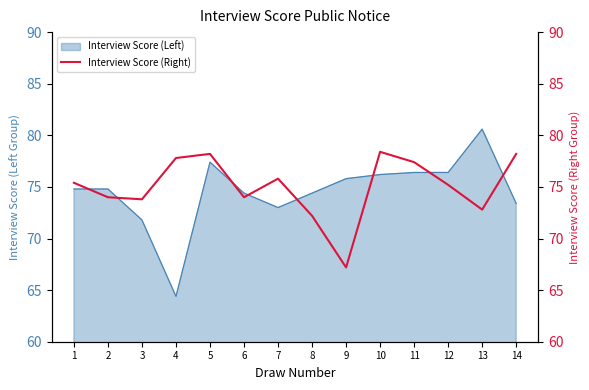

True or false: Interview Score (Left) has a value of 80.6 at 13.

True